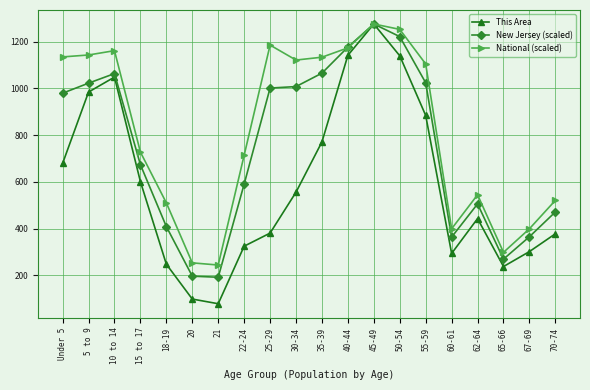

What is the value of the National (scaled) point at the 8th from the left?

713.8